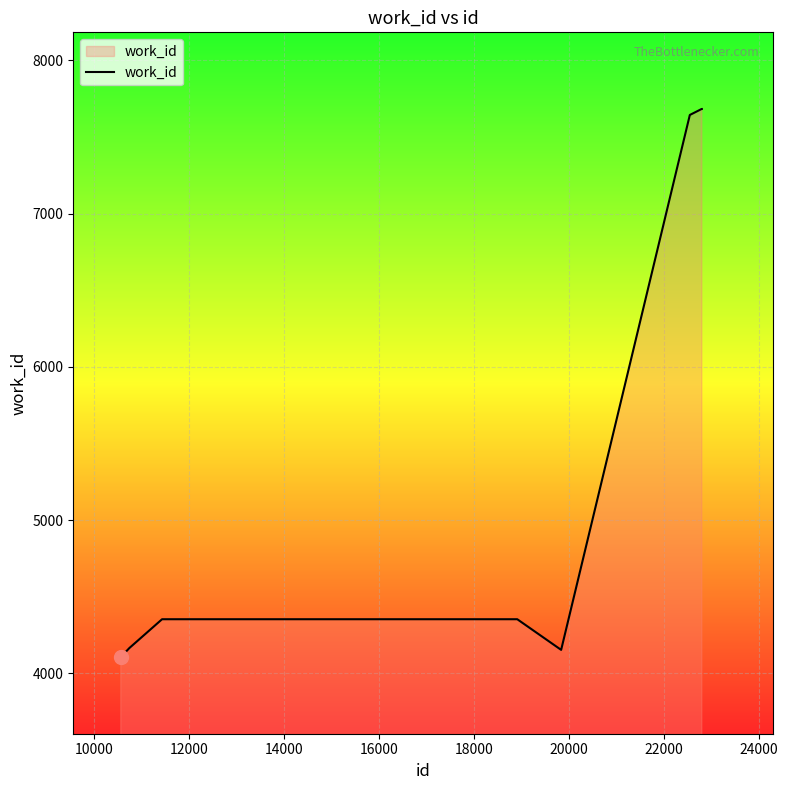

What is the maximum value shown in the chart?

7682